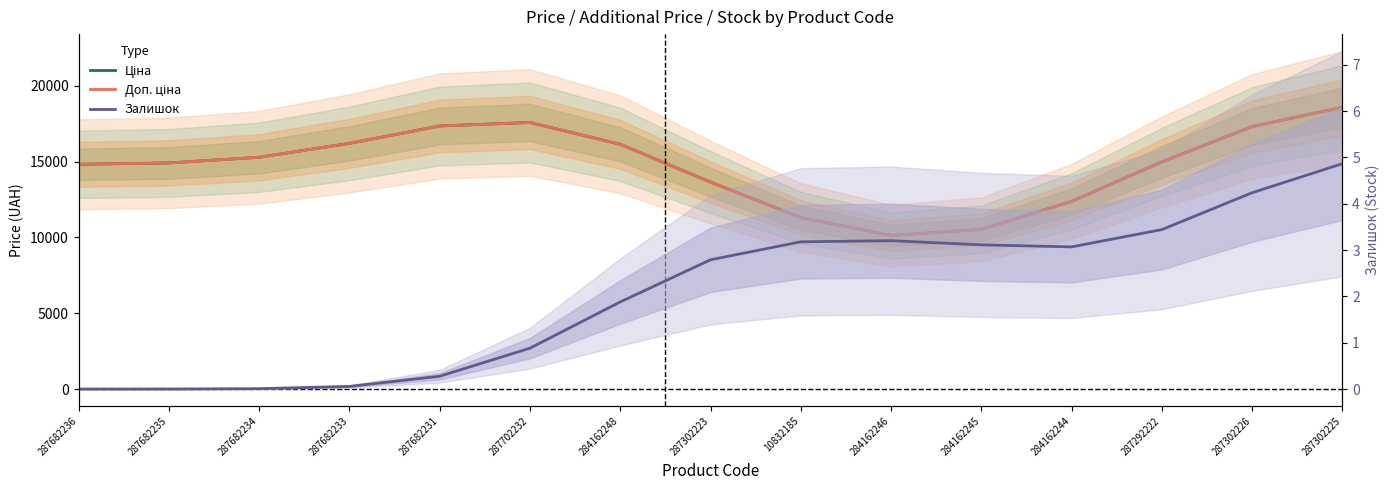

True or false: Доп. ціна and Залишок cross at least once.

False